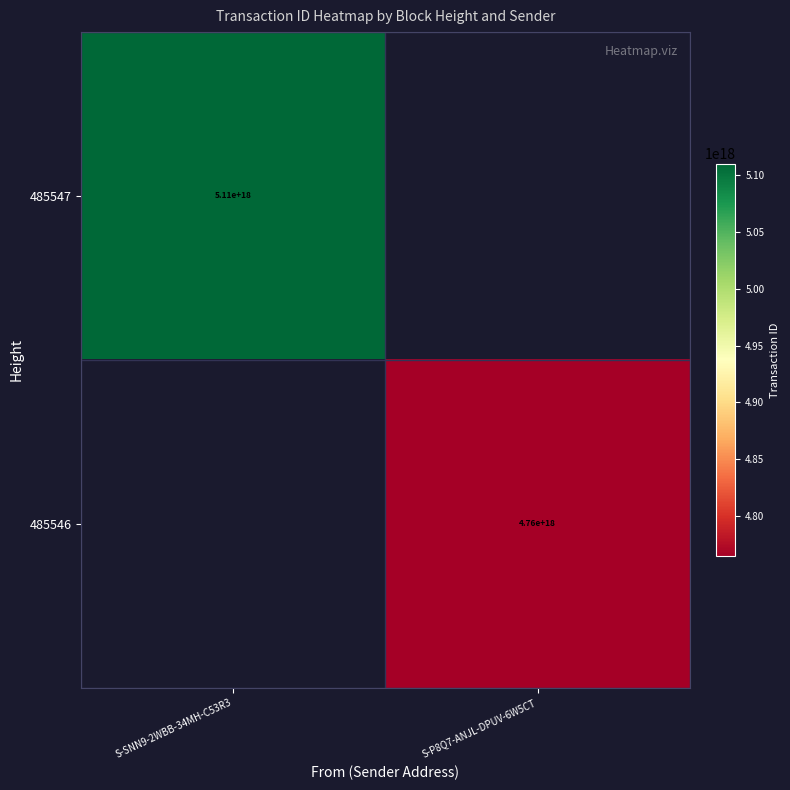

True or false: 485546 has a value of 4760000000000000000 at S-P8Q7-ANJL-DPUV-6W5CT.

True